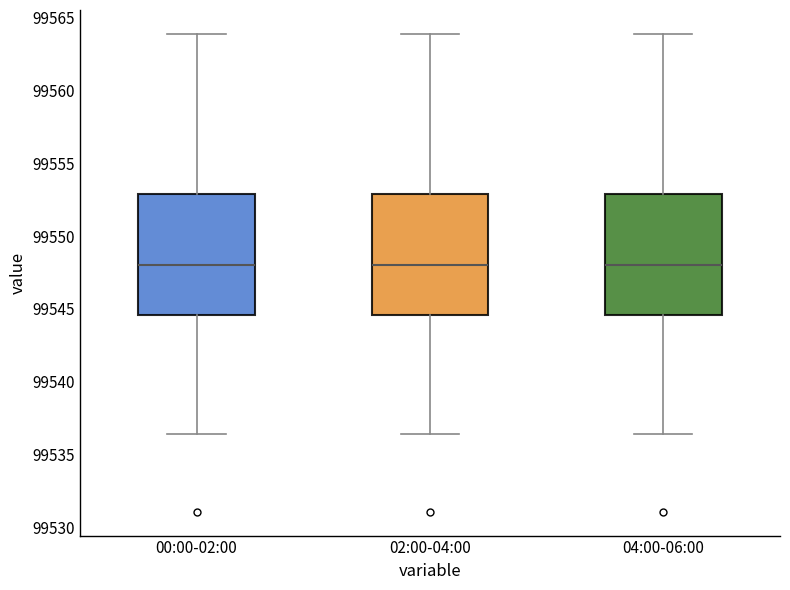

Reading left to right, transcribe this box plot: for each box, give where its median line is, the range the box spans, and where its two whiskers end, as read against the y-axis. The values are not printed on the chart, so give them approximately, as read against the axis.

00:00-02:00: median 99548.0, box 99544.5 to 99553.0, whiskers 99536.5 to 99564.0
02:00-04:00: median 99548.0, box 99544.5 to 99553.0, whiskers 99536.5 to 99564.0
04:00-06:00: median 99548.0, box 99544.5 to 99553.0, whiskers 99536.5 to 99564.0